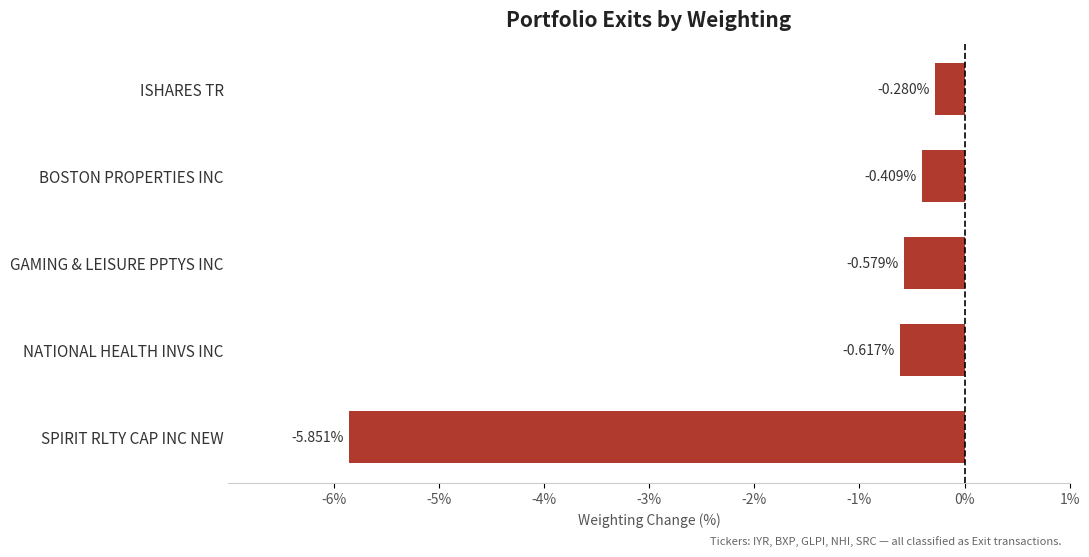

At which category does the chart reach its minimum across all series?

SPIRIT RLTY CAP INC NEW